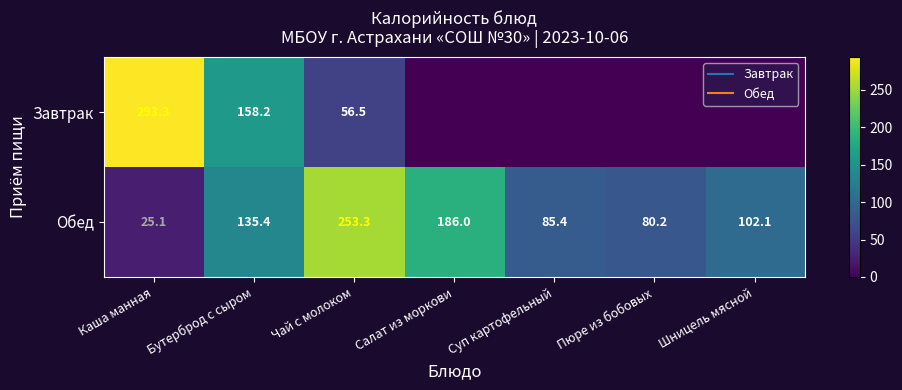

True or false: Обед has a value of 80.2 at Пюре из бобовых.

True